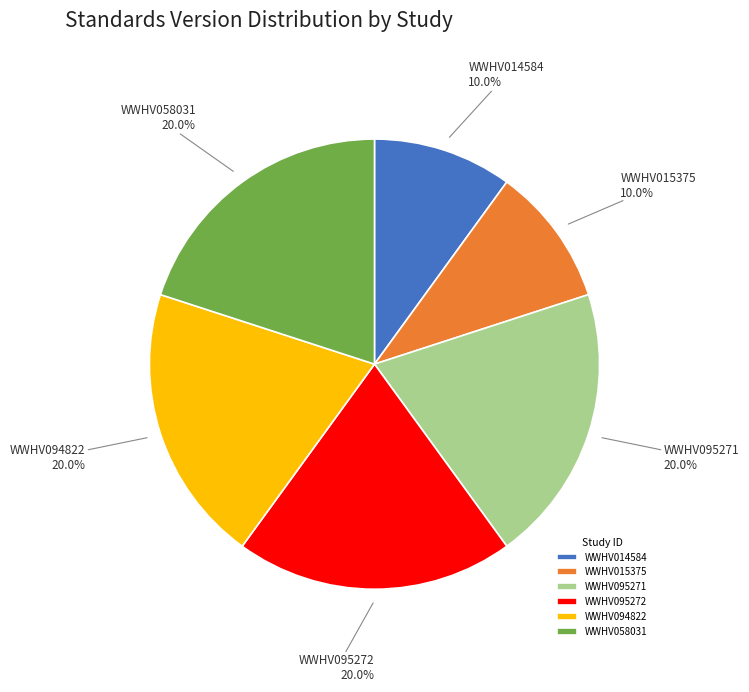

To the nearest percent, what percentage of the pie is WWHV095272?

20%